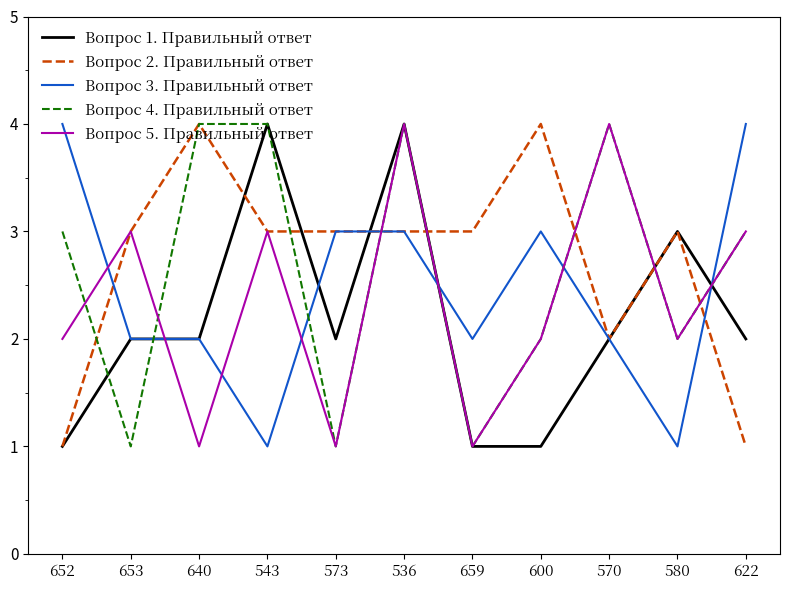

True or false: Вопрос 4. Правильный ответ and Вопрос 3. Правильный ответ cross at least once.

True